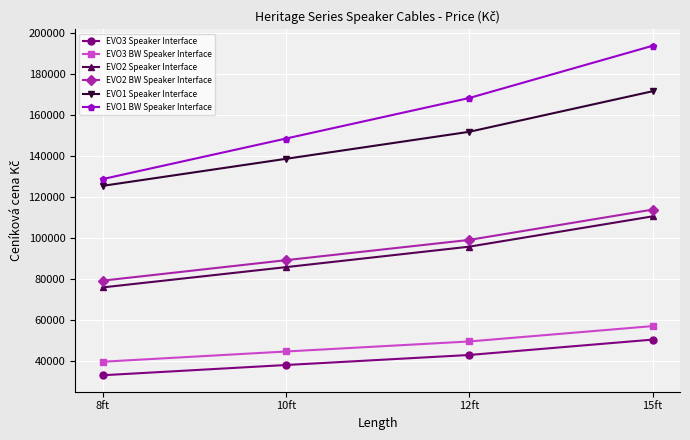

Reading left to right, transcribe all the data shown in this chart.

EVO3 Speaker Interface: 32990	37990	42890	50390
EVO3 BW Speaker Interface: 39590	44590	49490	56990
EVO2 Speaker Interface: 75890	85790	95790	110590
EVO2 BW Speaker Interface: 79190	89190	99090	113890
EVO1 Speaker Interface: 125490	138690	151890	171690
EVO1 BW Speaker Interface: 128790	148590	168390	193890